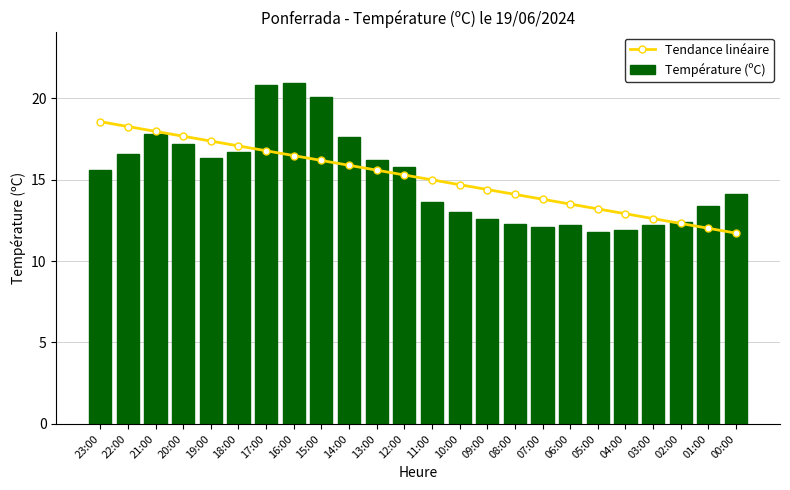

What is the maximum value shown in the chart?

20.9